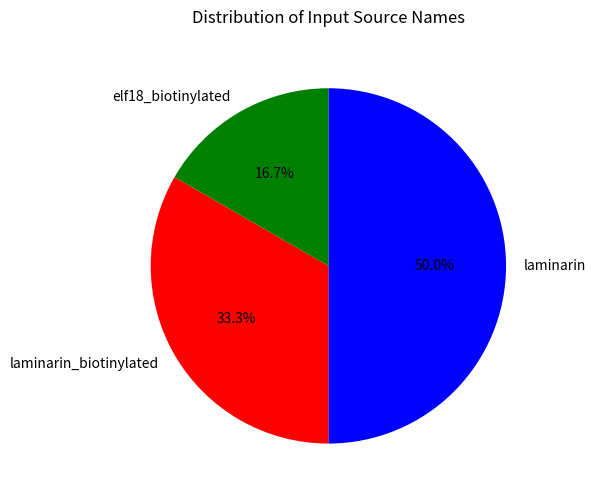

What percentage is the laminarin slice, to the nearest percent?

50%